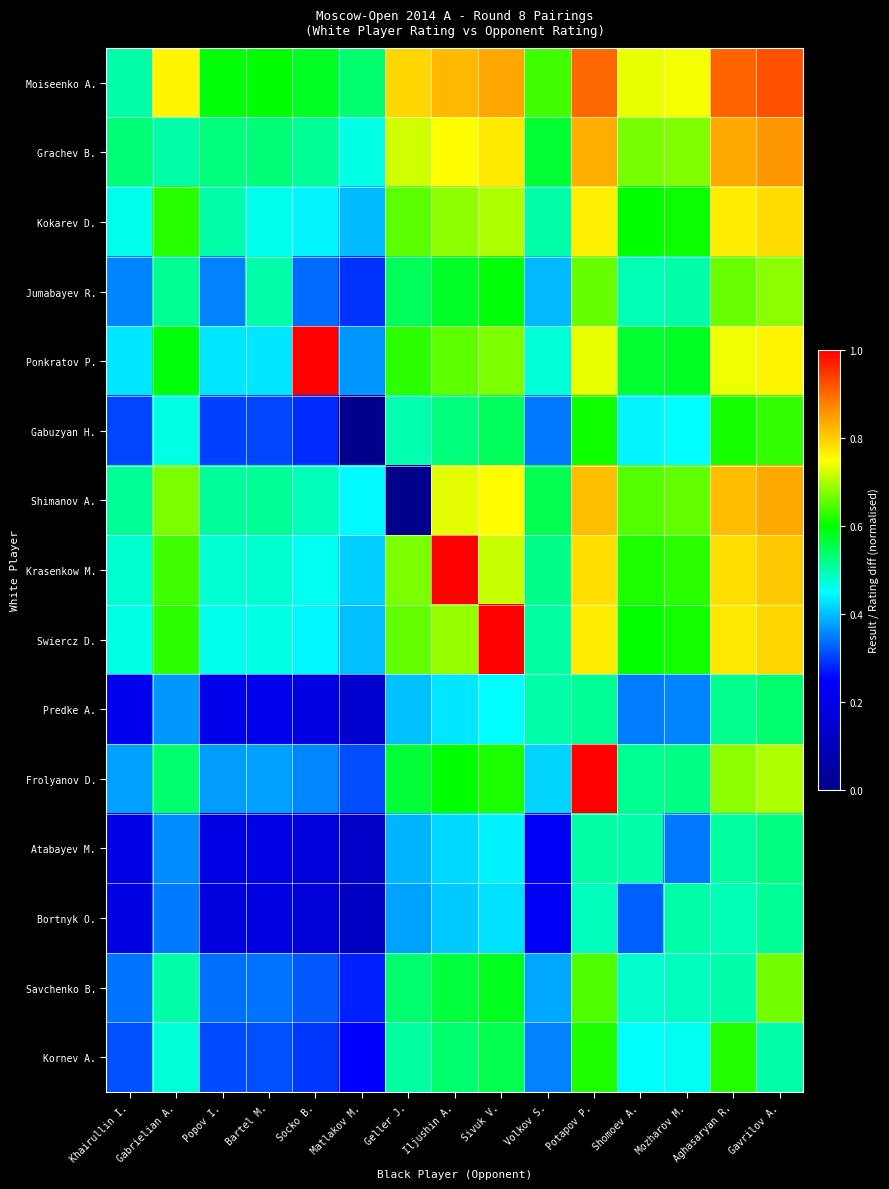

At which category is the sum across all series the highest?

Potapov P.